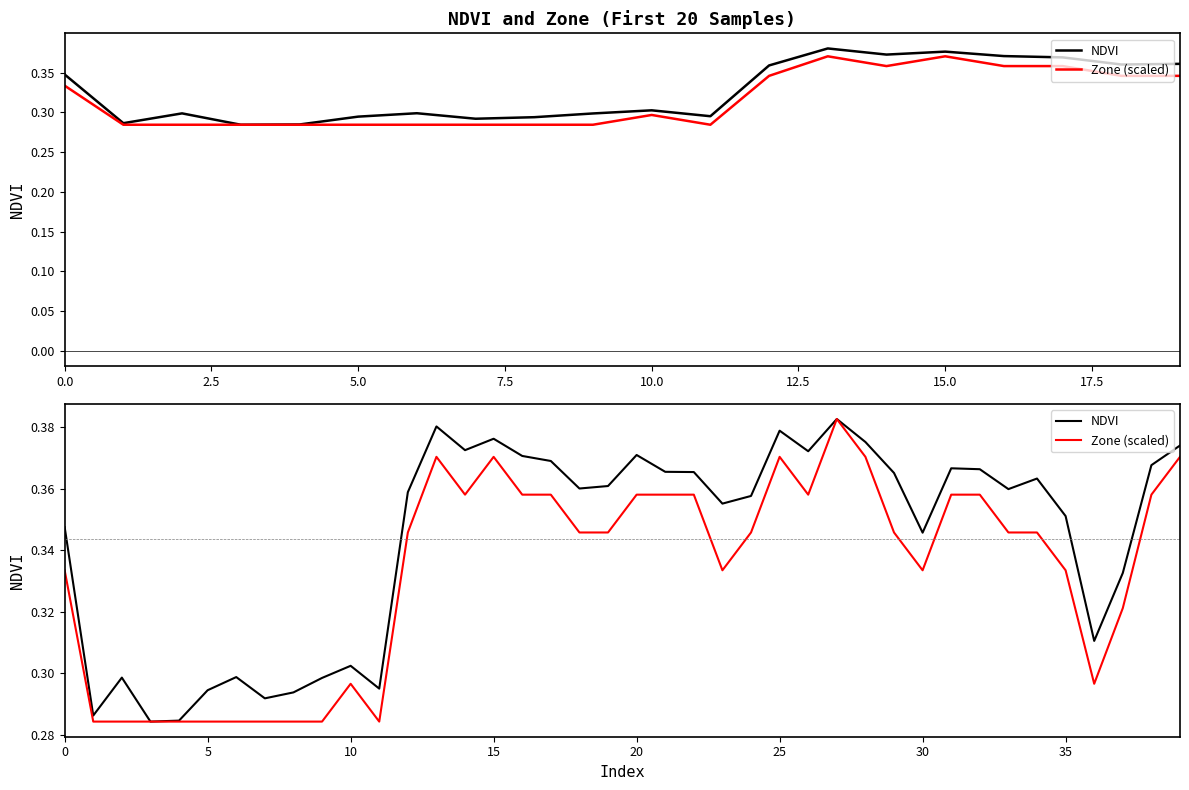

True or false: Zone (scaled) and NDVI intersect in this chart.

False